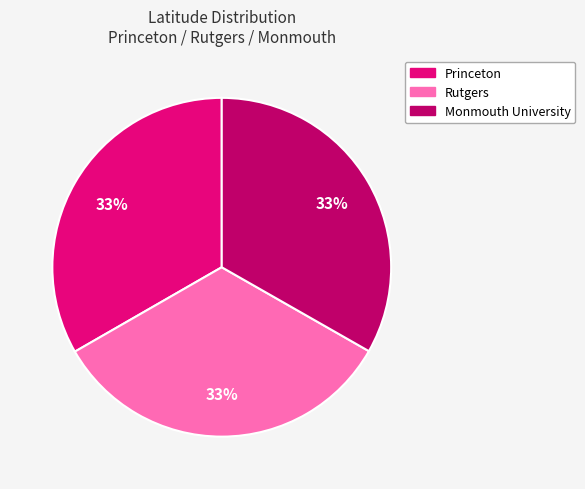

To the nearest percent, what is the combined percentage of Monmouth University and Rutgers?

67%